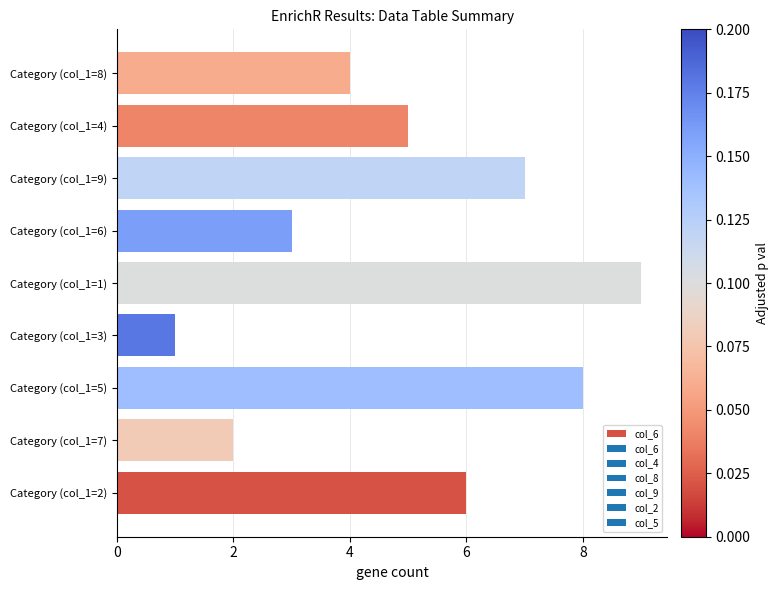

Is it true that the value at Category (col_1=3) is 1?

True